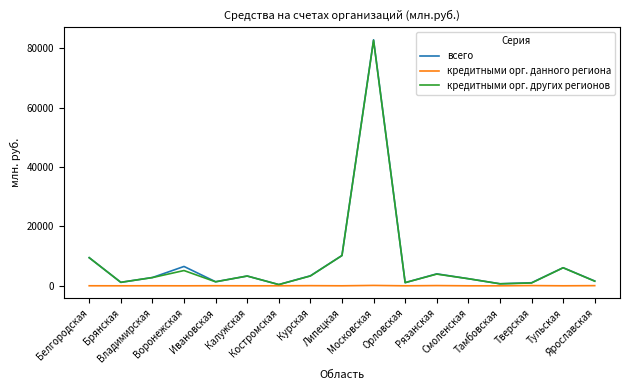

What is the maximum value shown in the chart?

82824